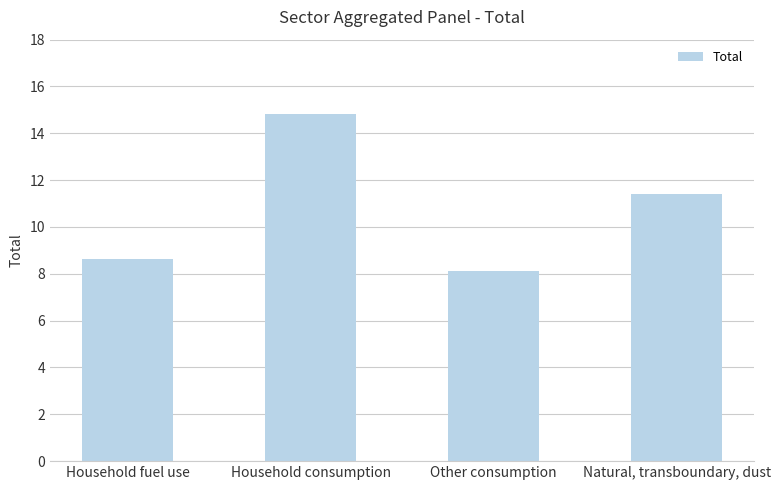

Are the bars horizontal?

No